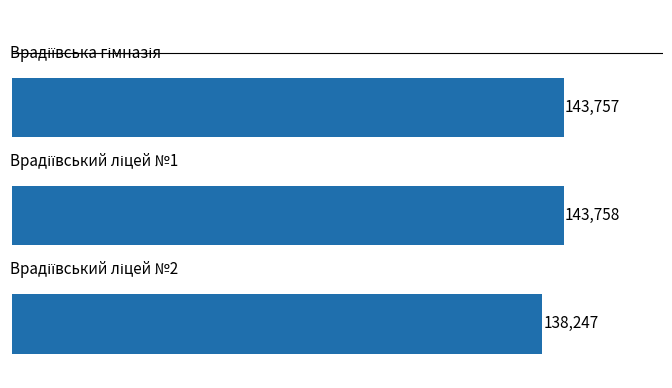

What is the difference between the maximum and minimum values?

5511